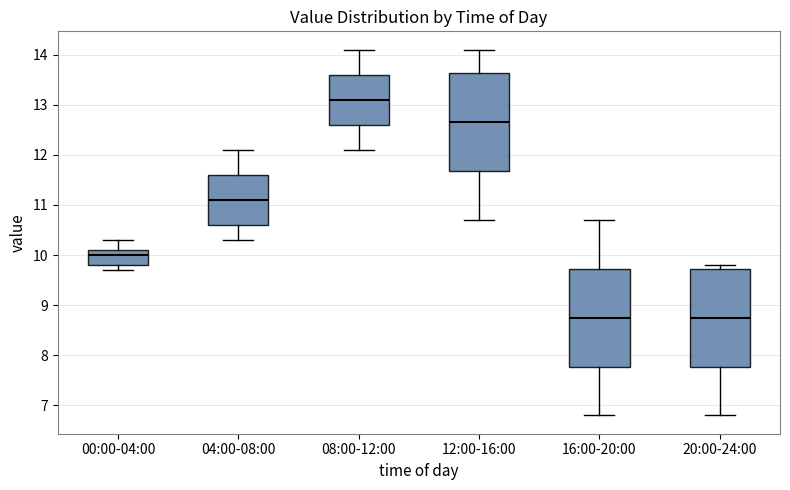

Reading left to right, transcribe this box plot: for each box, give where its median line is, the range the box spans, and where its two whiskers end, as read against the y-axis. The values are not printed on the chart, so give them approximately, as read against the axis.

00:00-04:00: median 10.0, box 9.8 to 10.1, whiskers 9.7 to 10.3
04:00-08:00: median 11.1, box 10.6 to 11.6, whiskers 10.3 to 12.1
08:00-12:00: median 13.1, box 12.6 to 13.6, whiskers 12.1 to 14.1
12:00-16:00: median 12.7, box 11.7 to 13.6, whiskers 10.7 to 14.1
16:00-20:00: median 8.8, box 7.8 to 9.7, whiskers 6.8 to 10.7
20:00-24:00: median 8.8, box 7.8 to 9.7, whiskers 6.8 to 9.8